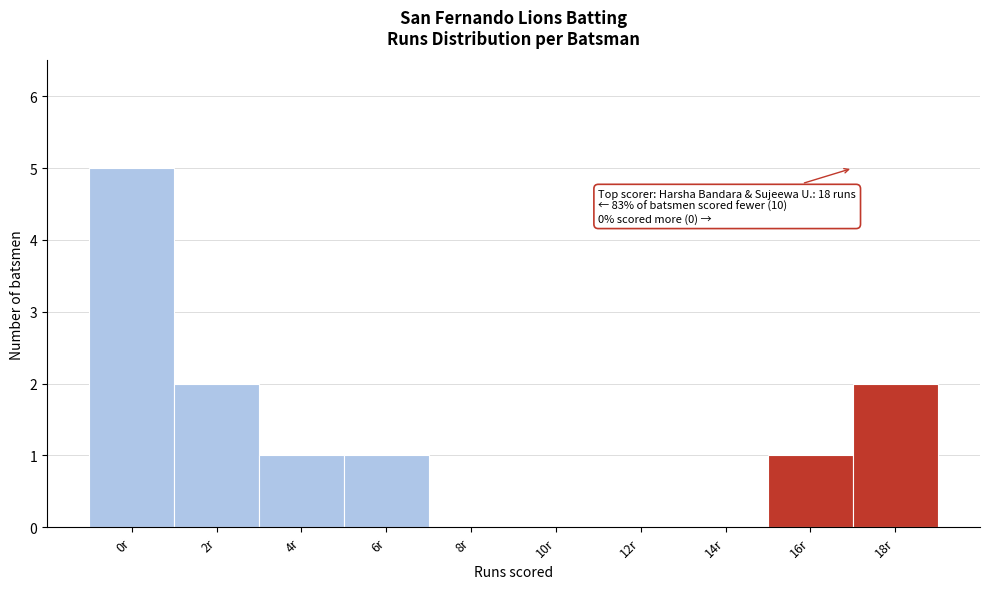

Reading left to right, list all the values displayed in this chart.

0r=5	2r=2	4r=1	6r=1	8r=0	10r=0	12r=0	14r=0	16r=1	18r=2